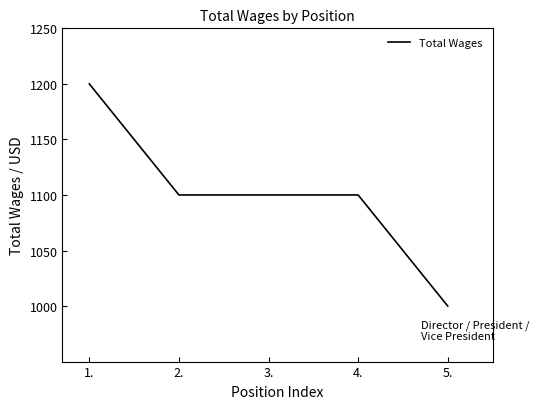

Which label corresponds to the smallest value in the chart?

5.